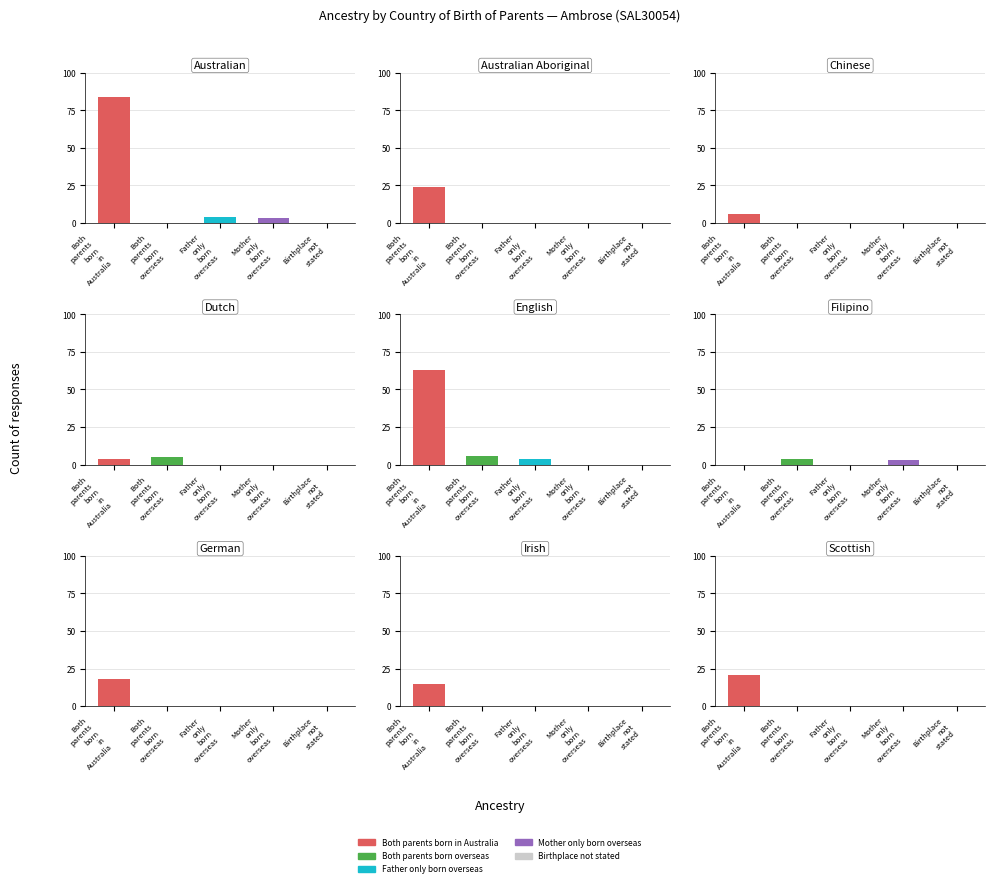

True or false: Mother only born overseas has a value of 0 at German.

True